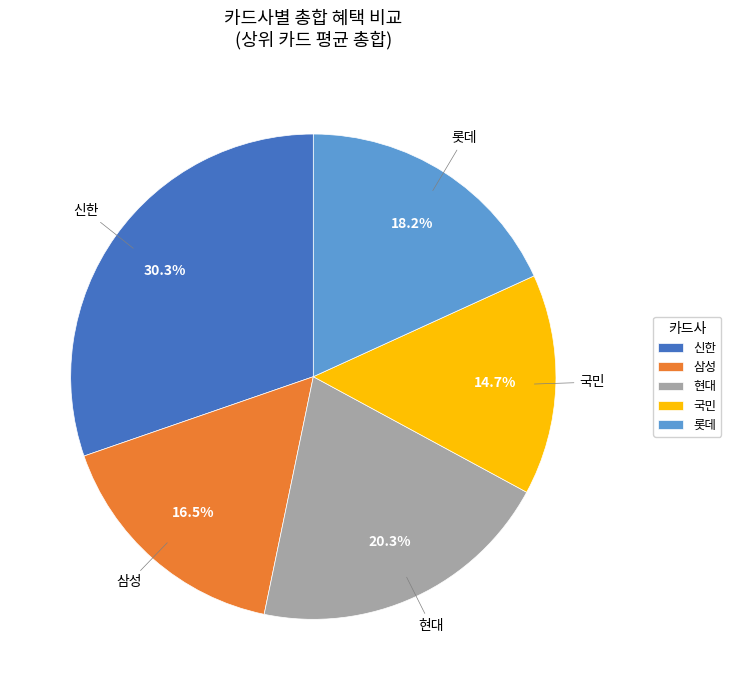

Rank the categories by value from highest to lowest.

신한, 현대, 롯데, 삼성, 국민